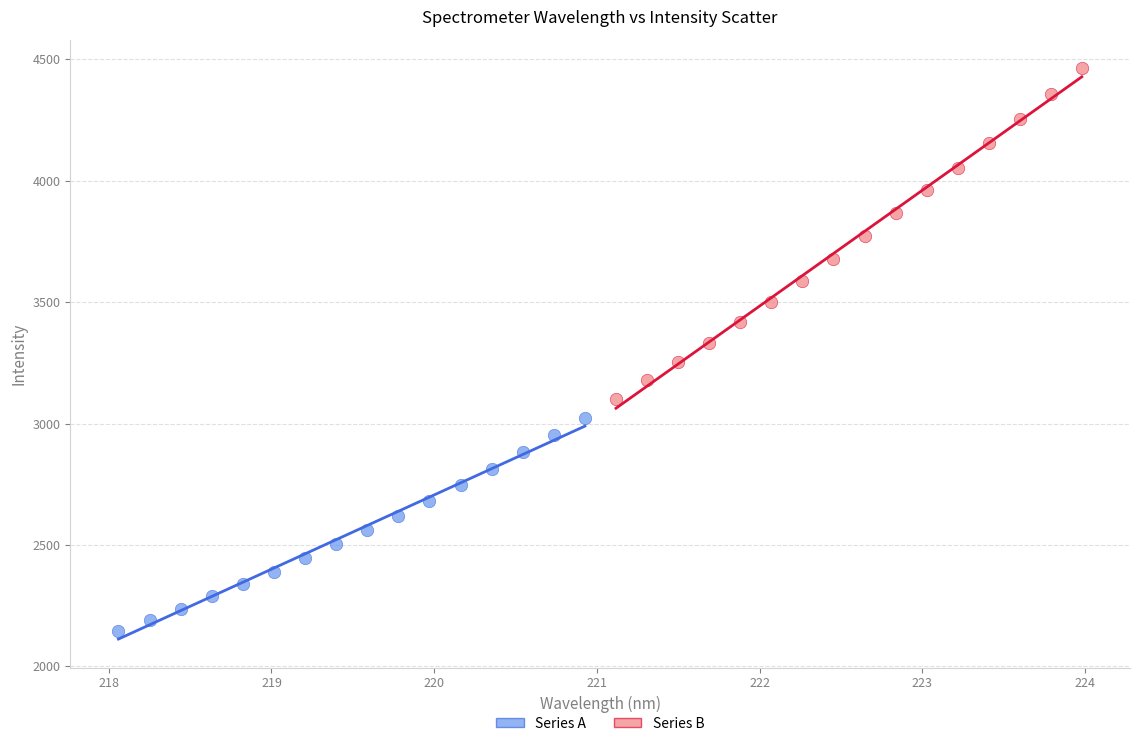

Which series contains the highest Y value?

Series B